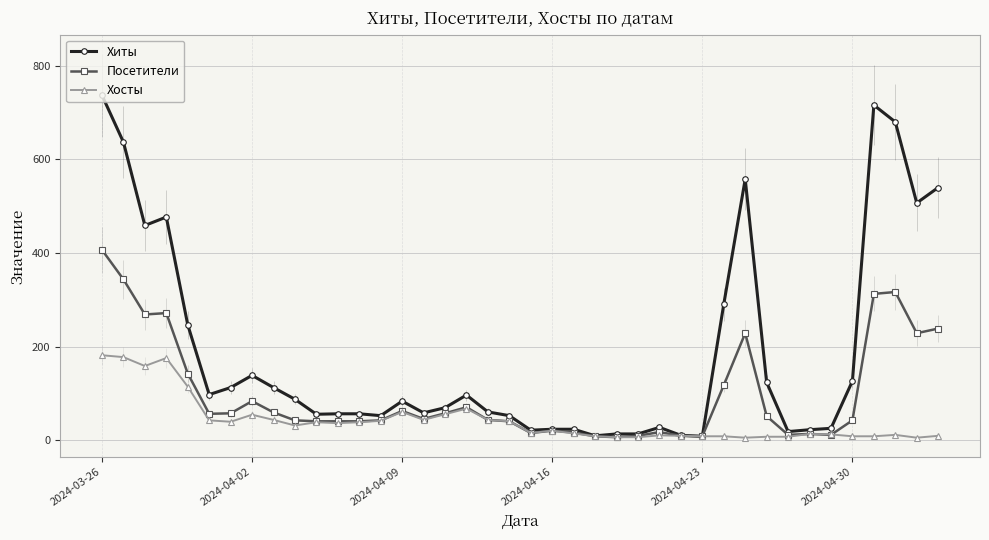

What is the smallest value displayed?

6